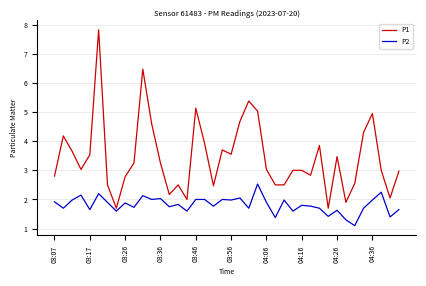

What is the difference between the maximum and minimum values in the P1 series?

6.1